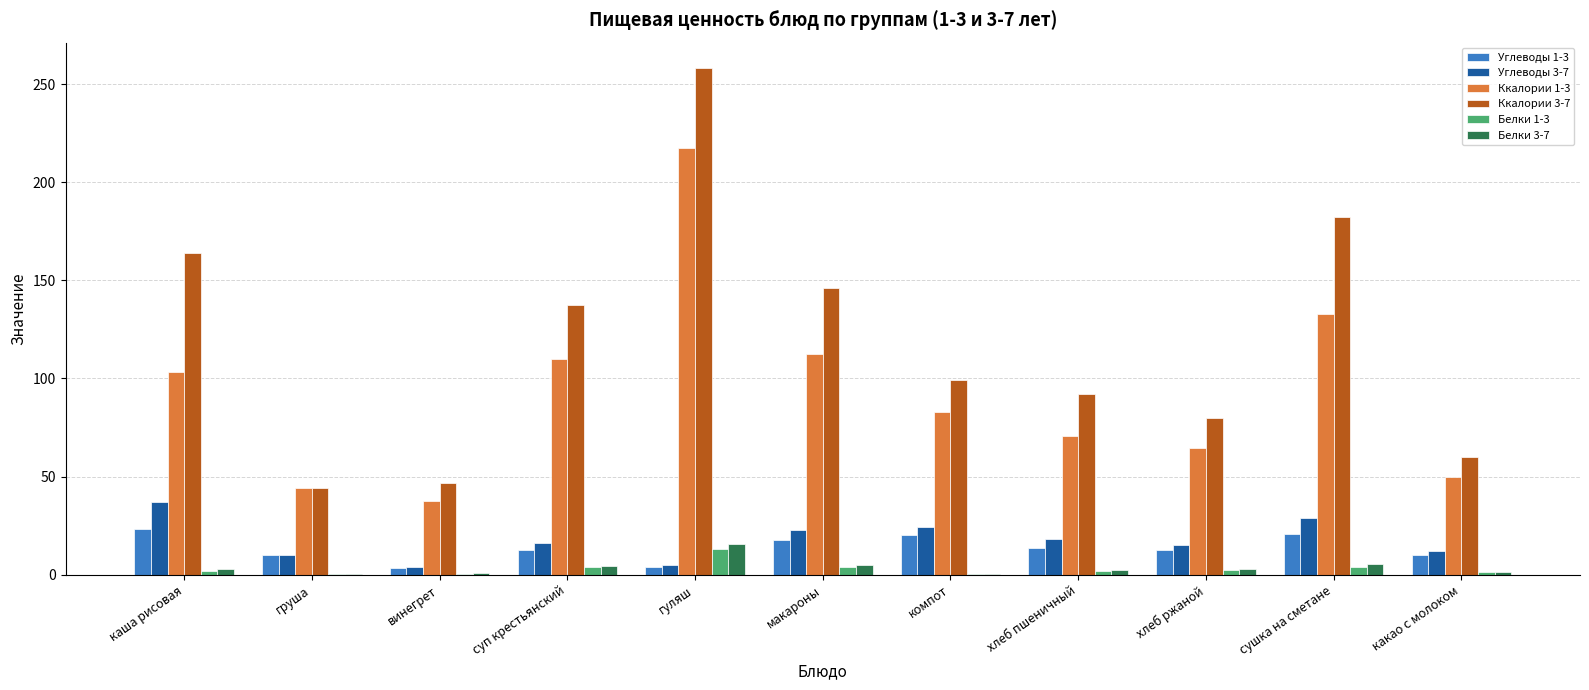

Count the number of categories in the chart.

11